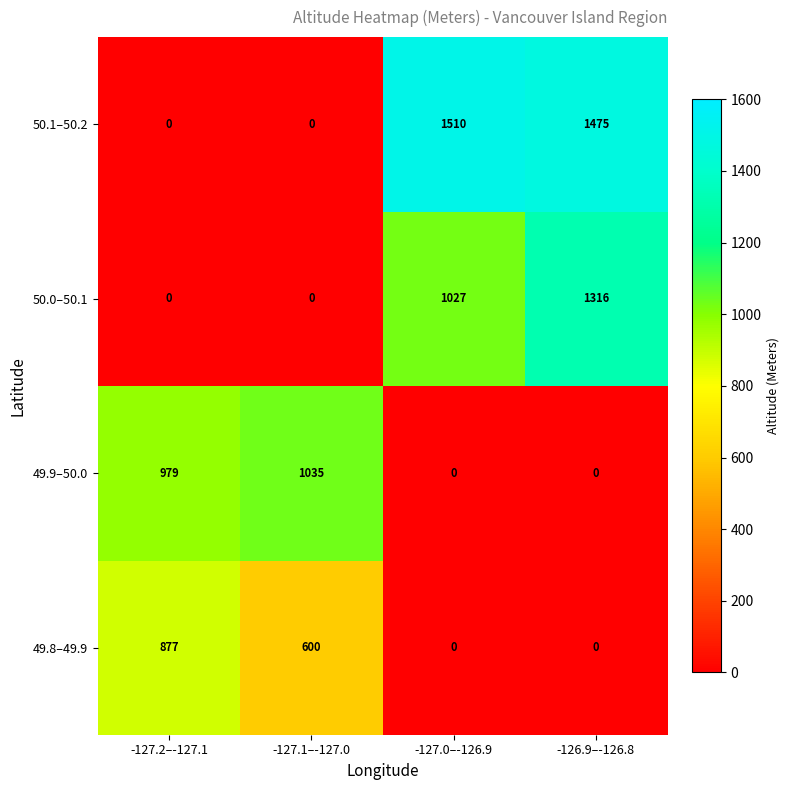

How many series are shown in this chart?

4